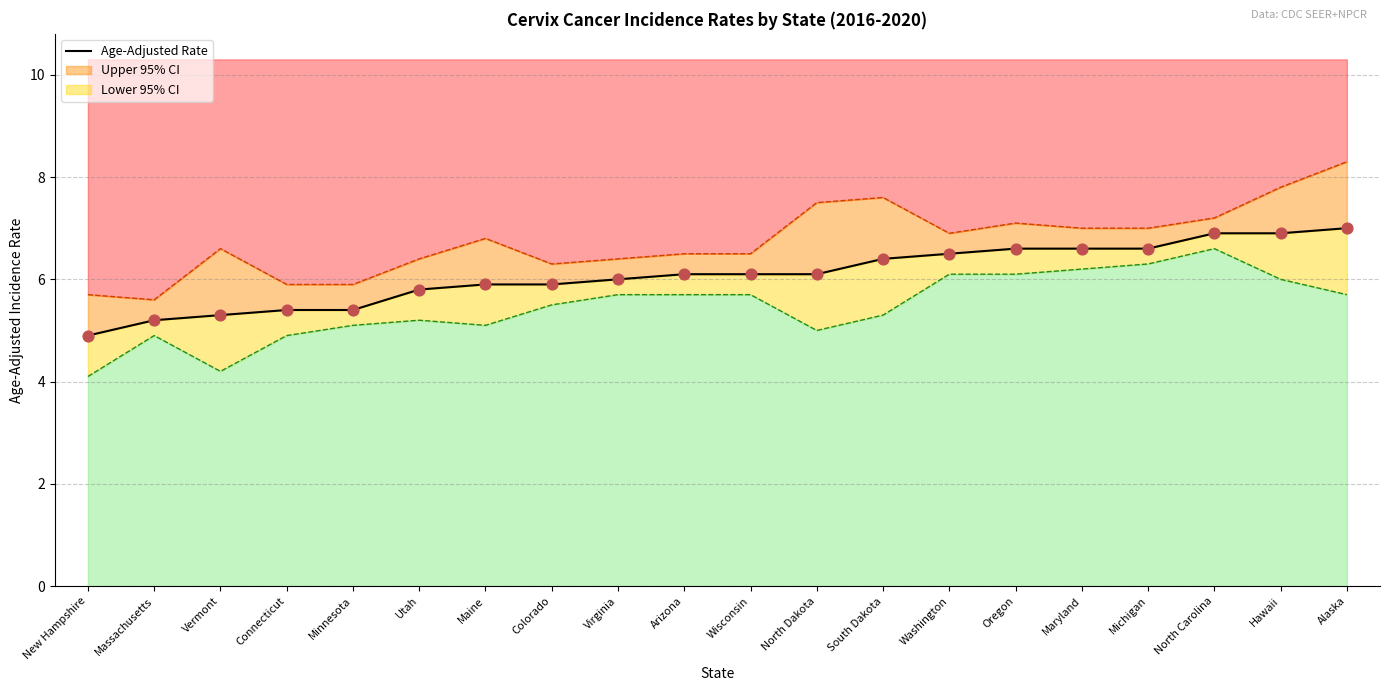

Between Washington and Maine, which is larger?

Washington